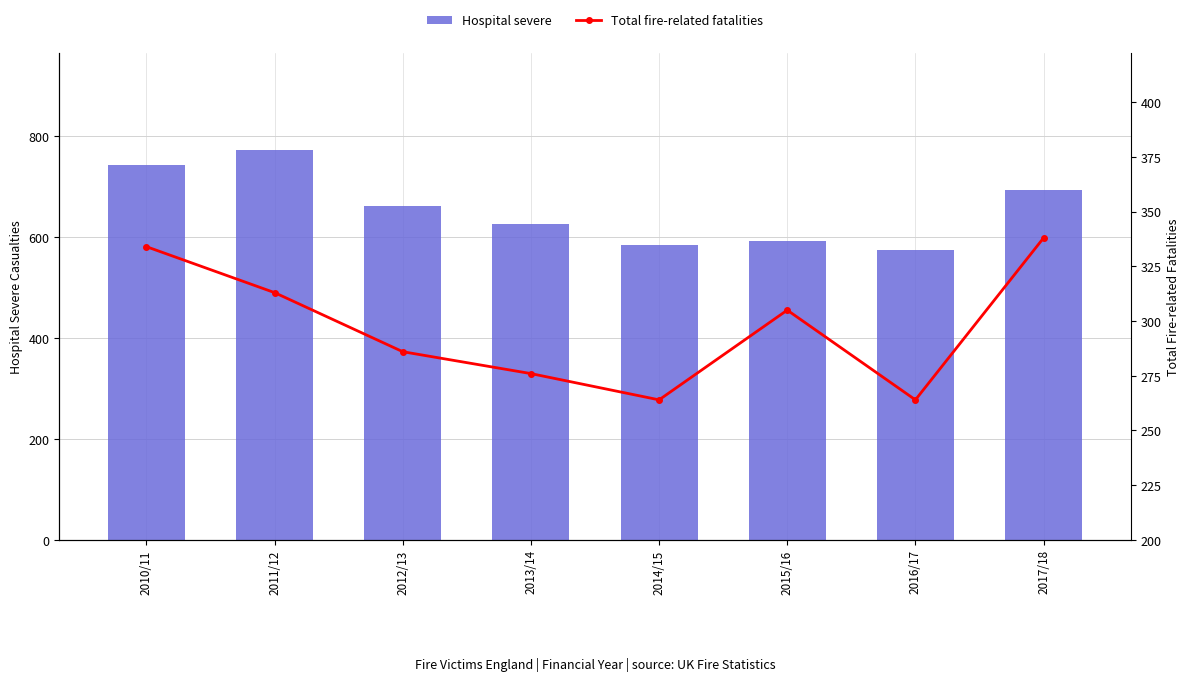

Is it true that Hospital severe equals 627 at 2013/14?

True